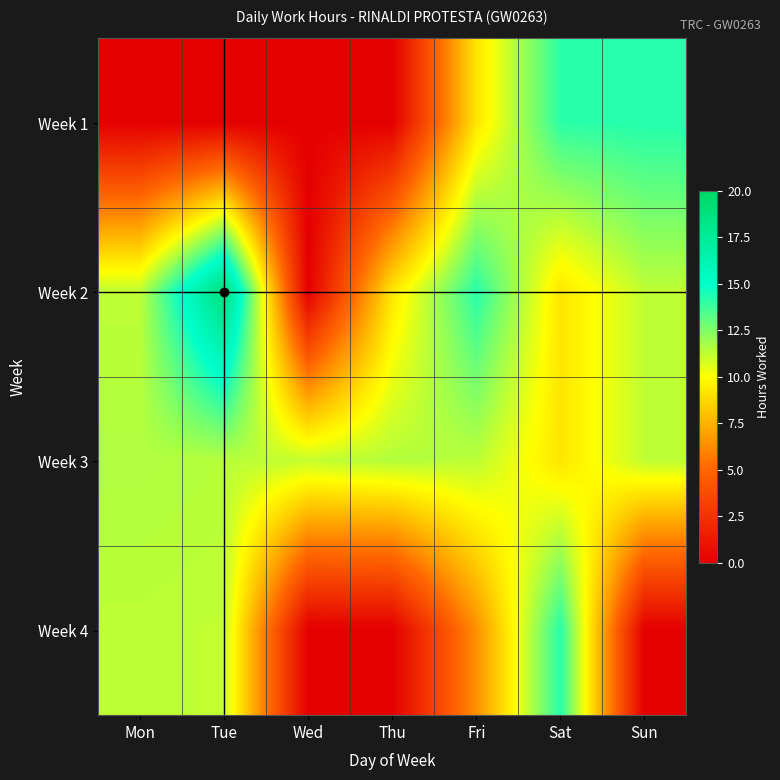

Reading right to left, list all the values displayed in this chart.

Week 1: Sun=14.3	Sat=14.1	Fri=9.2	Thu=0.0	Wed=0.0	Tue=0.0	Mon=0.0
Week 2: Sun=11.3	Sat=9.2	Fri=14.2	Thu=9.2	Wed=0.0	Tue=19.0	Mon=11.3
Week 3: Sun=11.3	Sat=9.2	Fri=11.3	Thu=11.5	Wed=11.2	Tue=11.4	Mon=11.5
Week 4: Sun=0.0	Sat=14.2	Fri=6.4	Thu=0.0	Wed=0.0	Tue=11.2	Mon=11.3